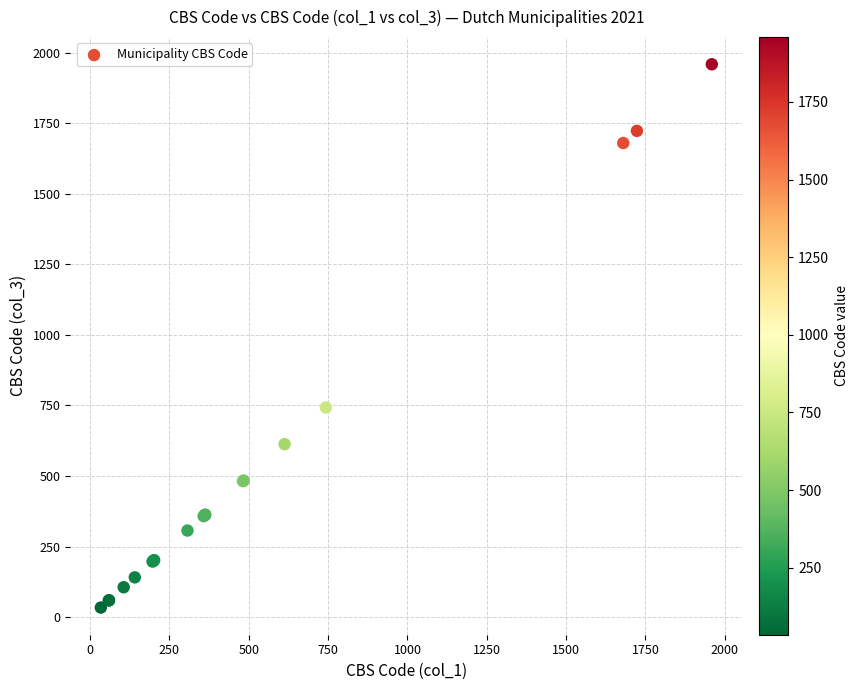

What Y value in the scatter plot is closest to 996?

743